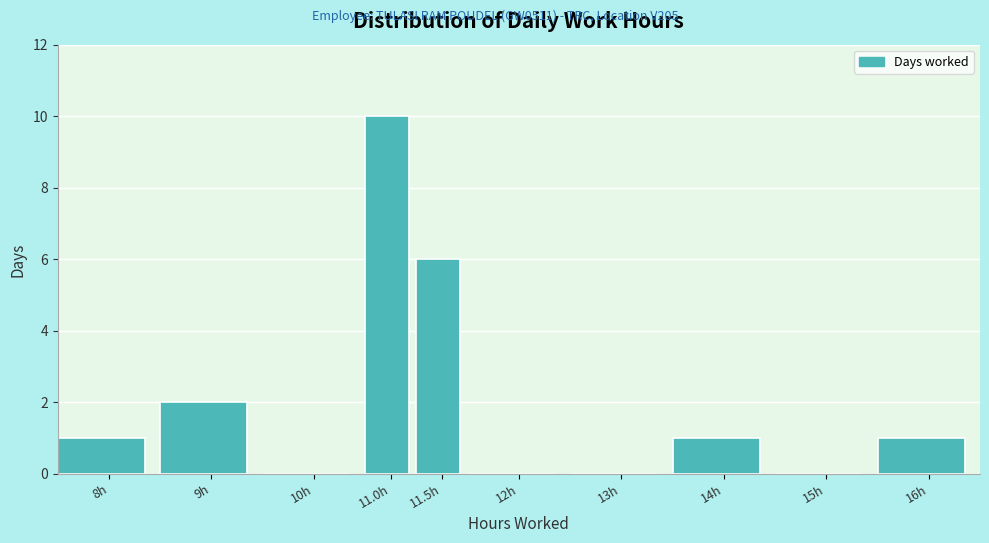

Reading left to right, transcribe all the data shown in this chart.

8h=1	9h=2	10h=0	11.0h=10	11.5h=6	12h=0	13h=0	14h=1	15h=0	16h=1